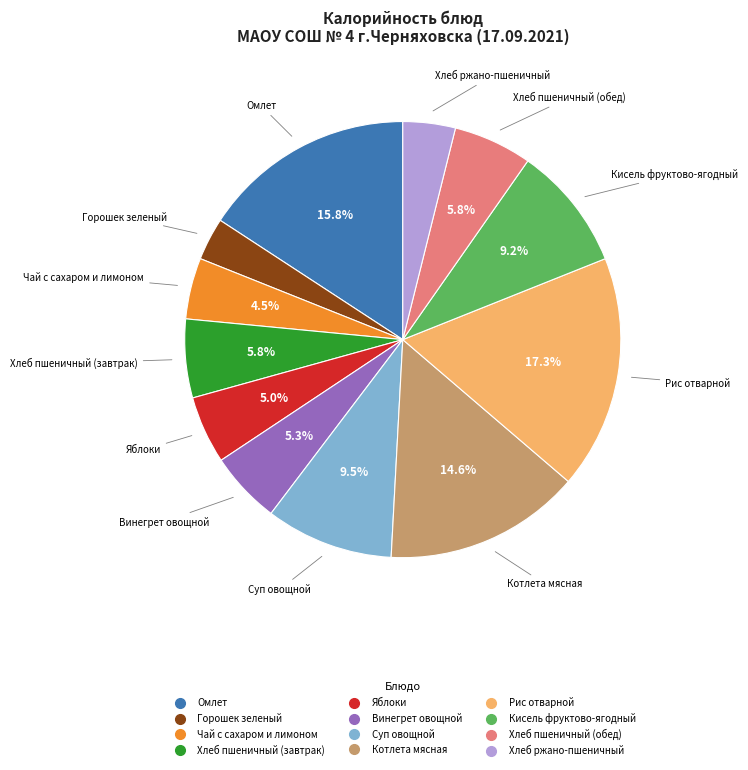

How many slices are in this pie chart?

12